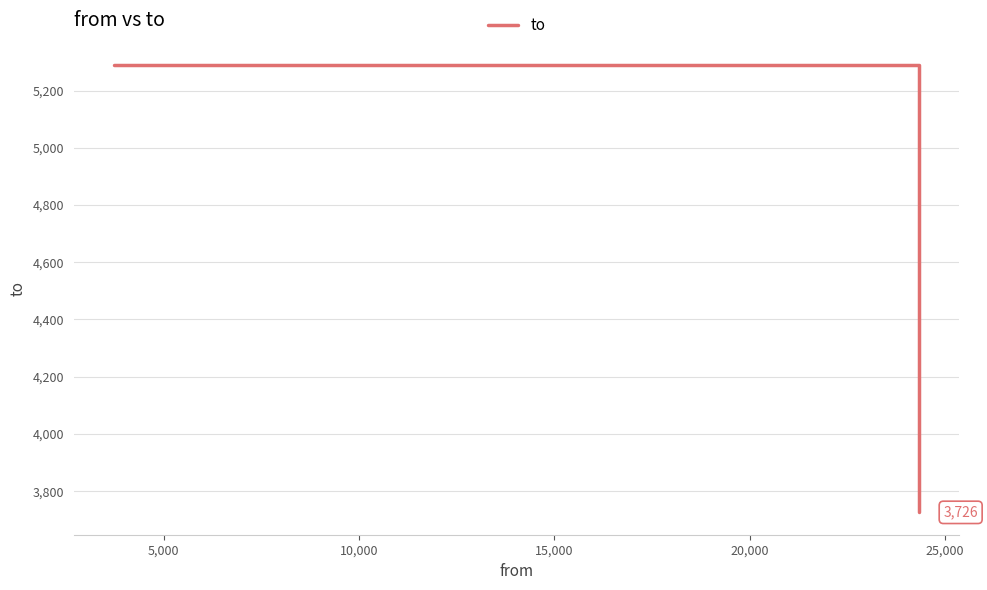

What is the average value?

4768